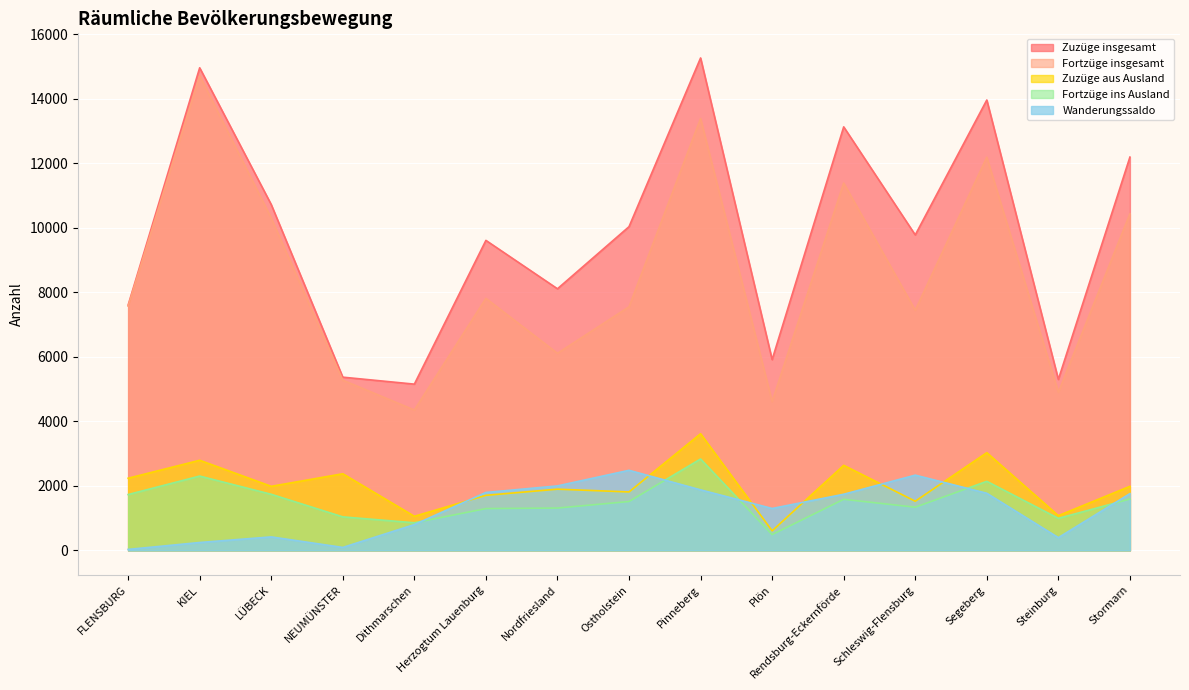

List the series in order of their peak value, highest first.

Zuzüge insgesamt, Fortzüge insgesamt, Zuzüge aus Ausland, Fortzüge ins Ausland, Wanderungssaldo